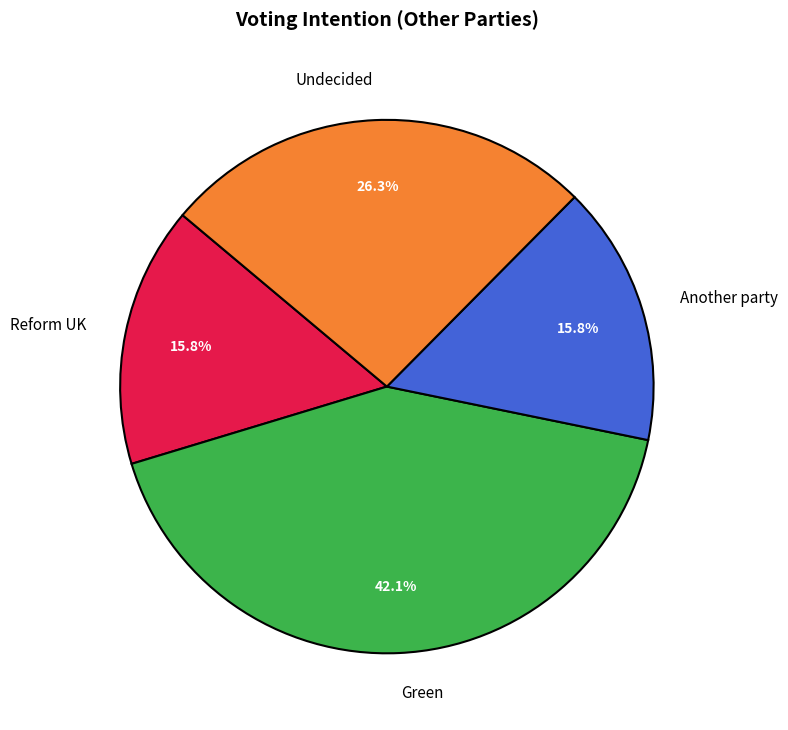

Which has a higher value, Undecided or Another party?

Undecided